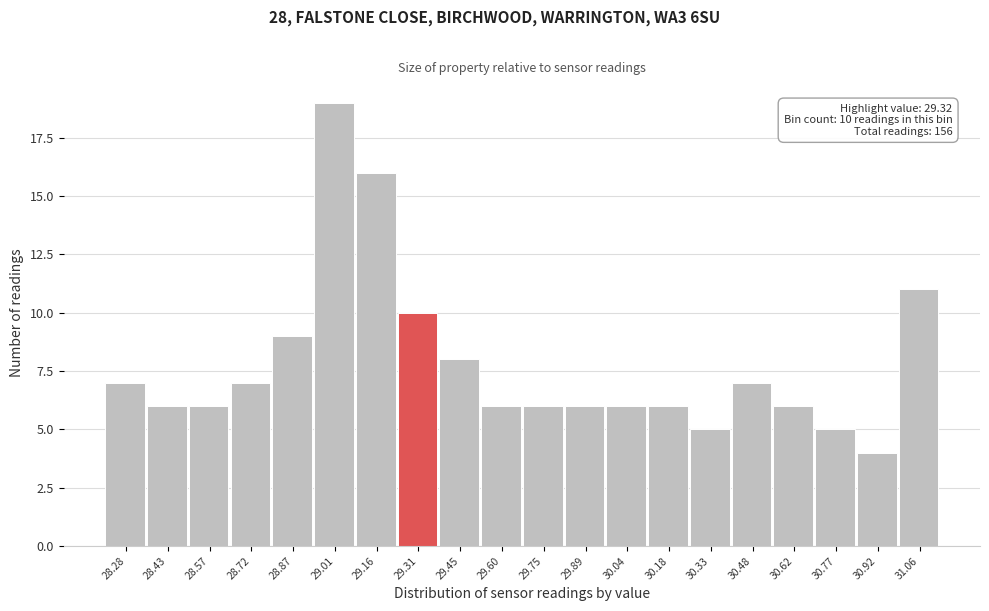

Reading right to left, what are all the values shown in this chart?

11	4	5	6	7	5	6	6	6	6	6	8	10	16	19	9	7	6	6	7